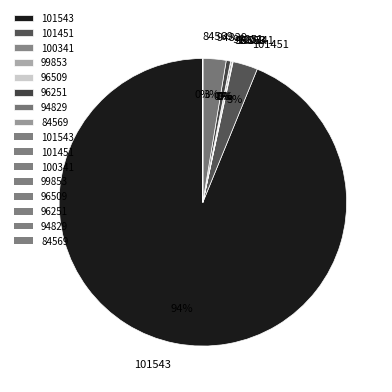

Does any single category account for the majority?

Yes